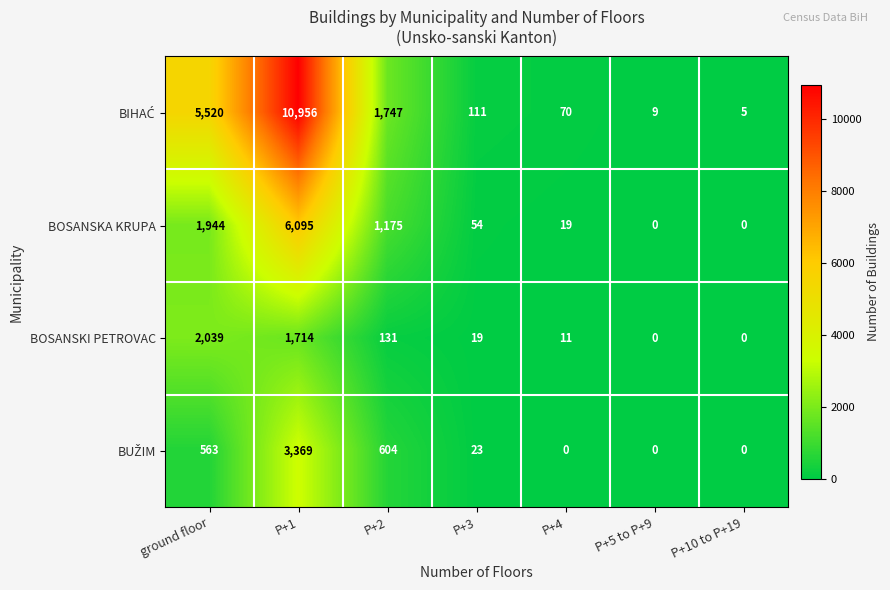

At which category does the chart reach its peak across all series?

P+1